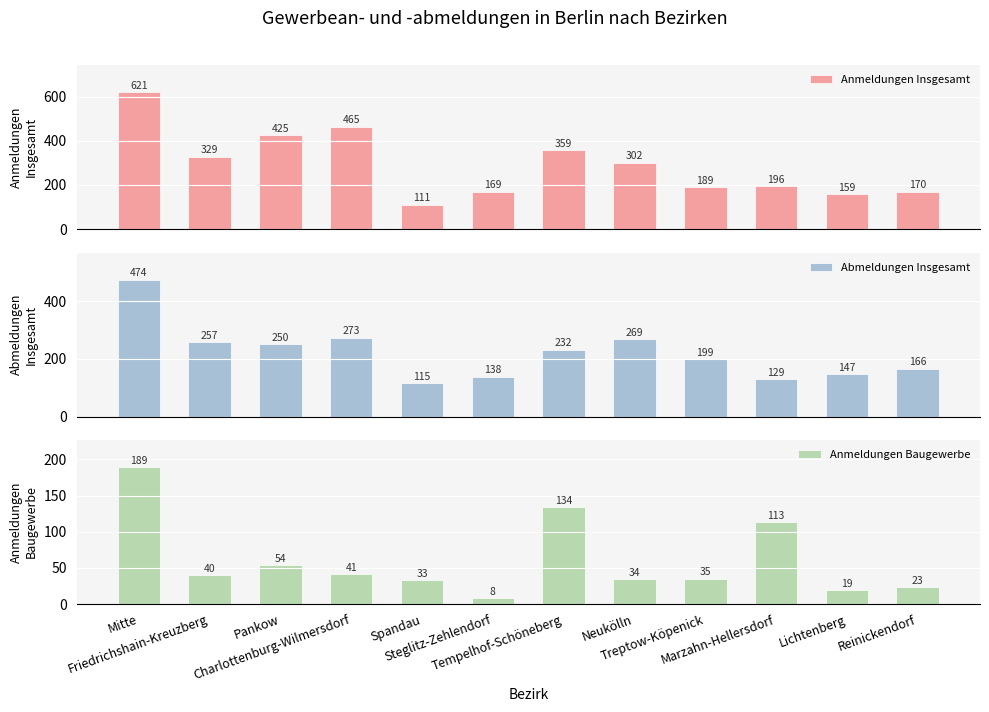

How many bars are there in total?

36